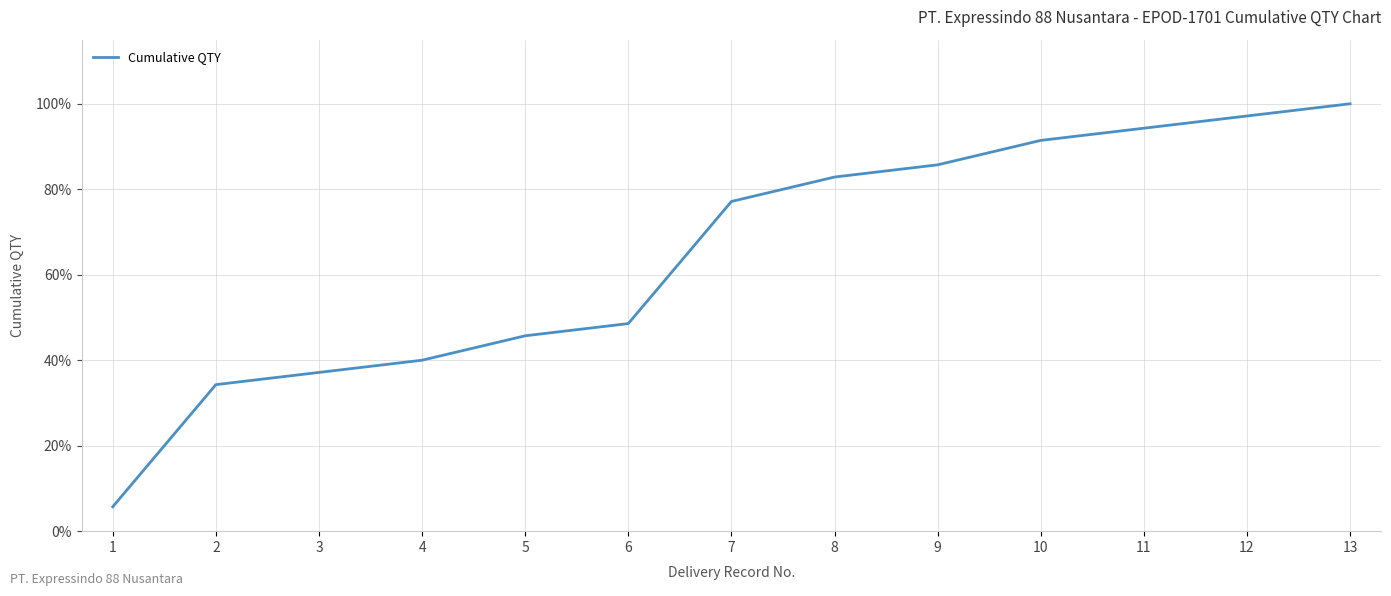

Does the chart display data point markers on the line(s)?

No